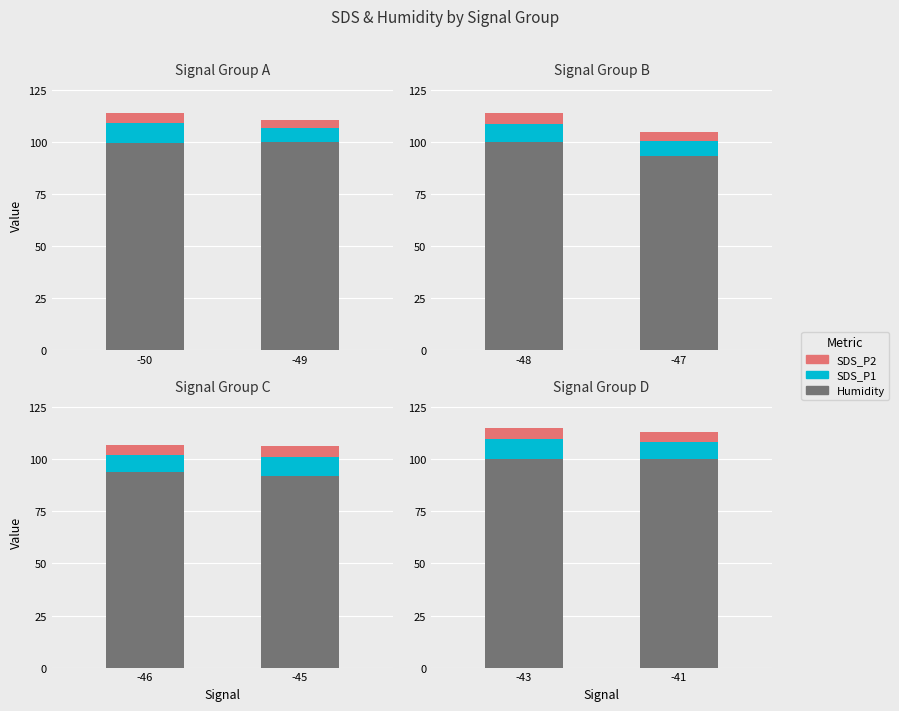

How many groups of bars are there?

2